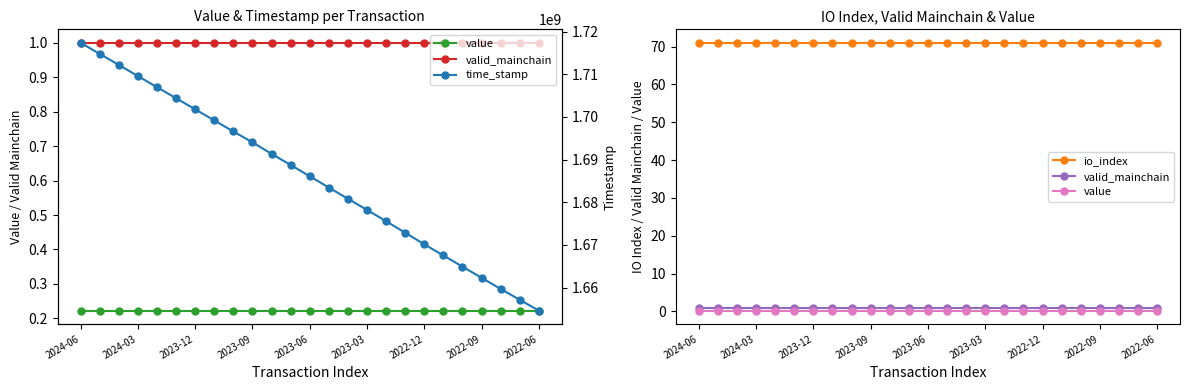

What is the difference between the highest and lowest values at 14?

1680840653.8